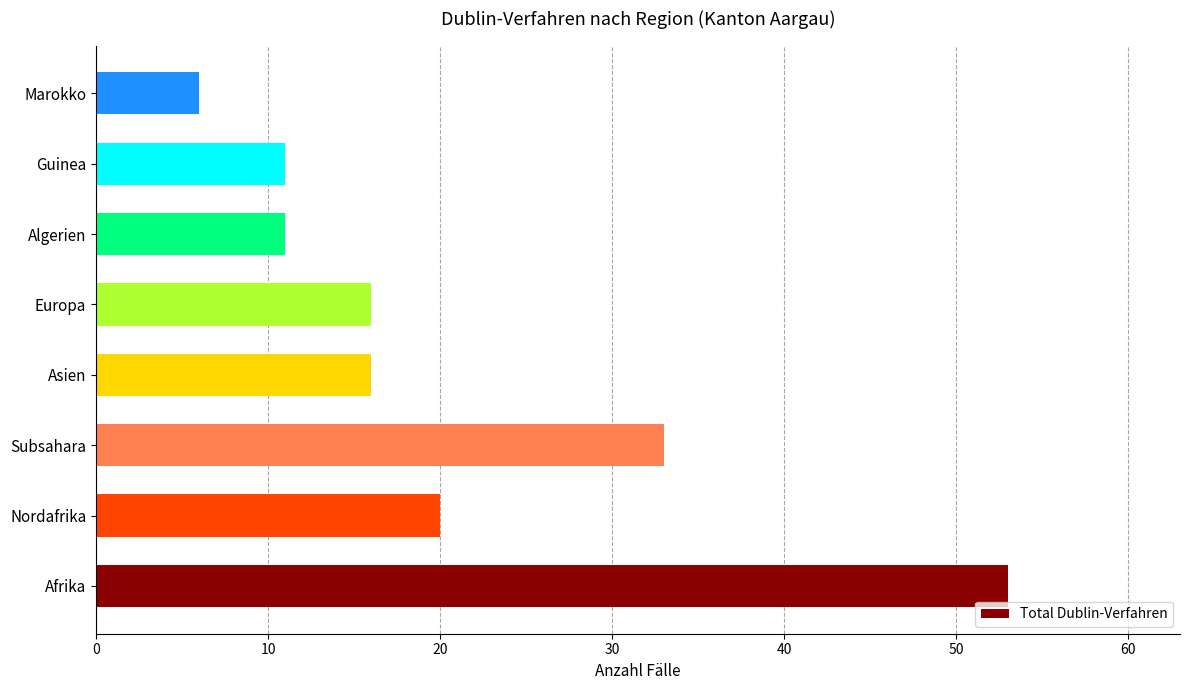

What is the change in value from Algerien to Marokko?

-5